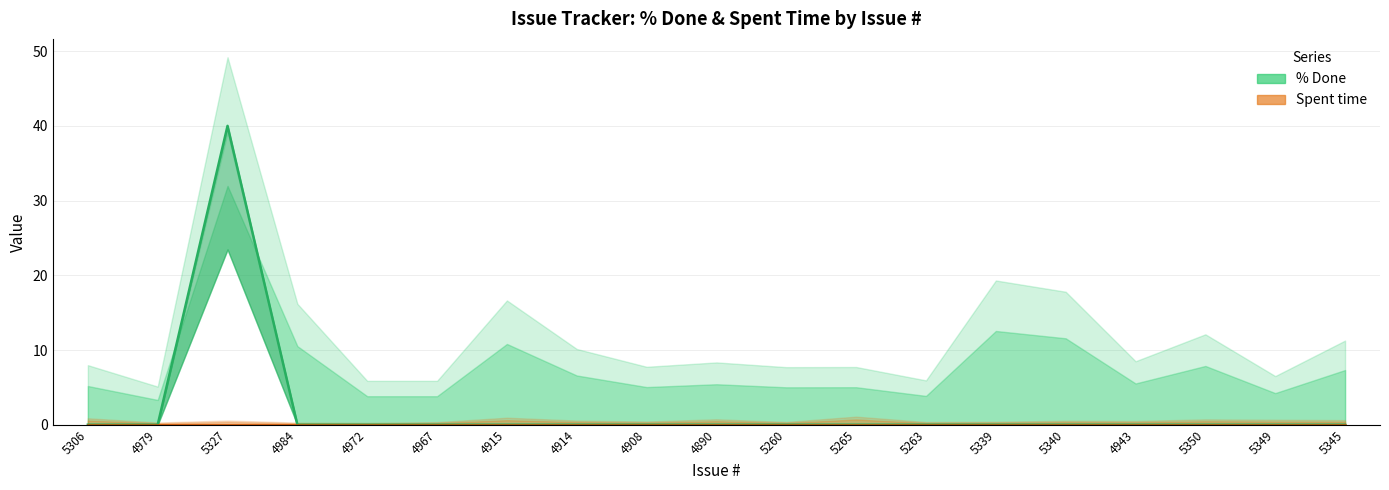

What is the highest value of the % Done series?

40